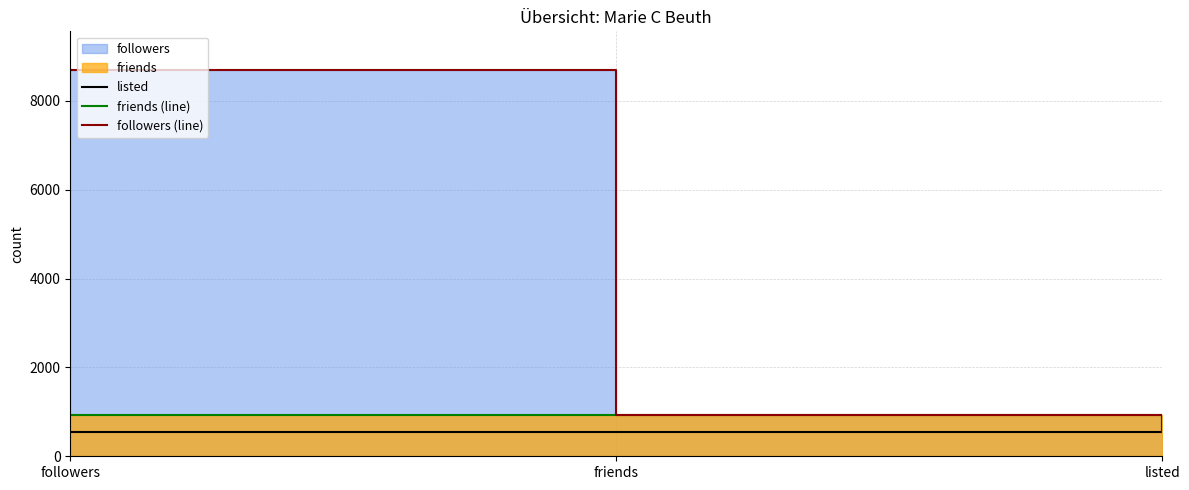

Is it true that followers (line) equals 542 at listed?

True